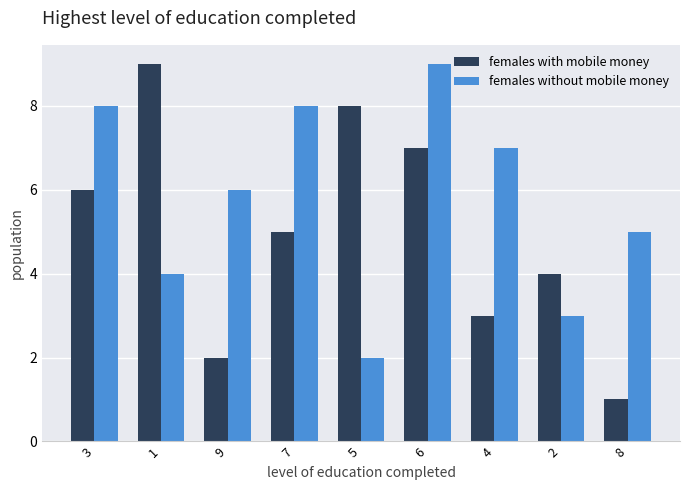

What is the highest value of the females without mobile money series?

9